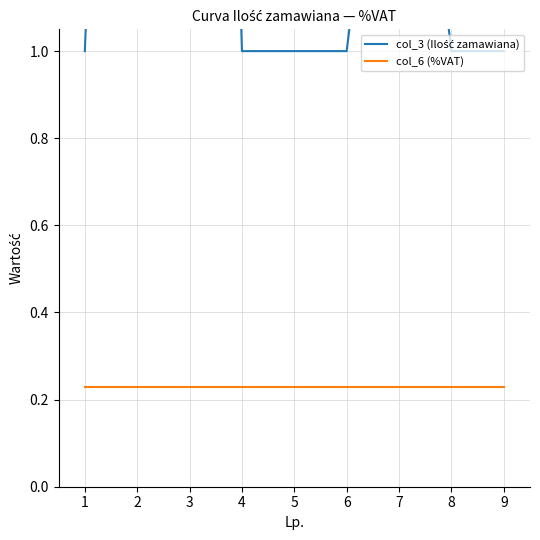

How many distinct data groups are displayed?

2